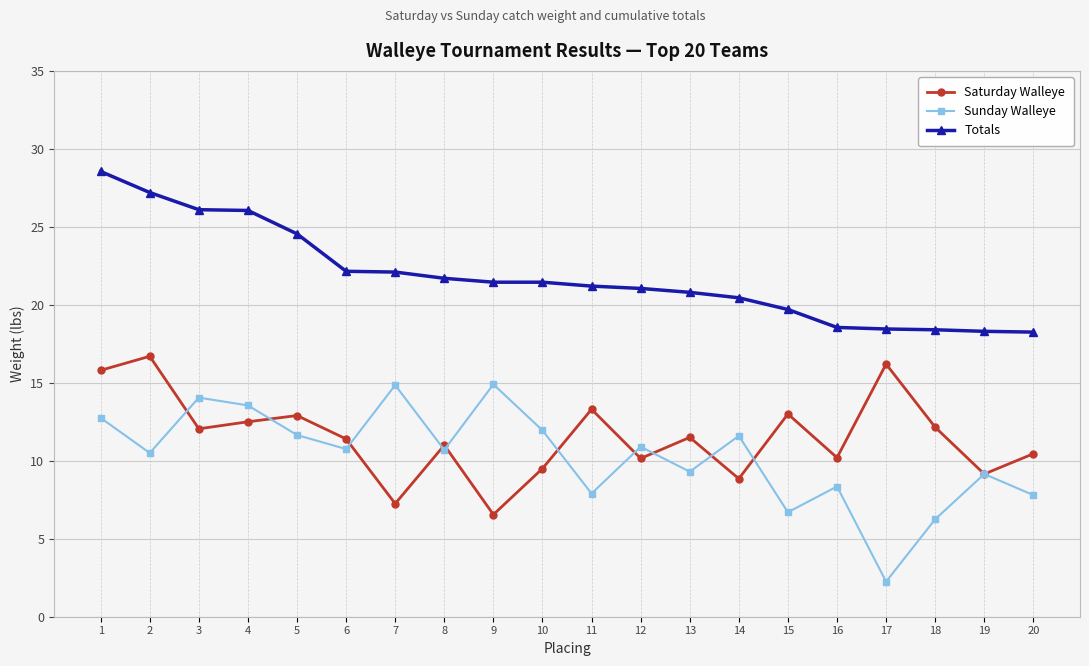

Is it true that Totals equals 3.7 at 18?

False